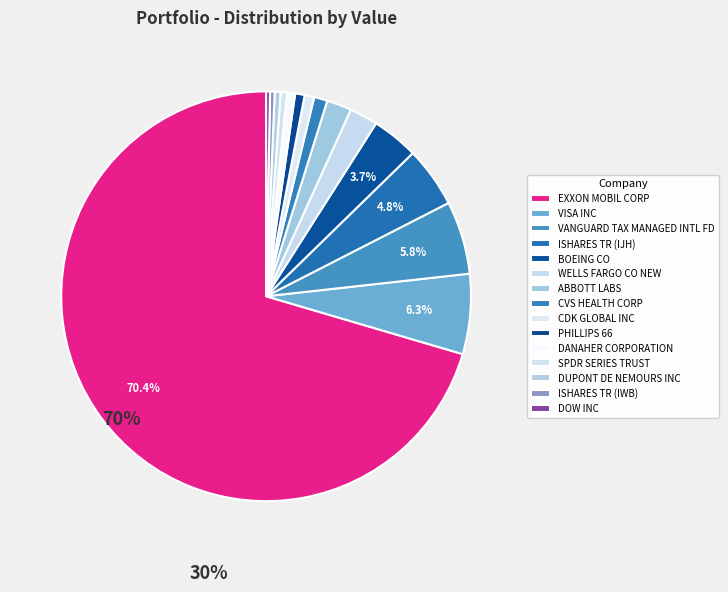

How many segments does this pie chart have?

15